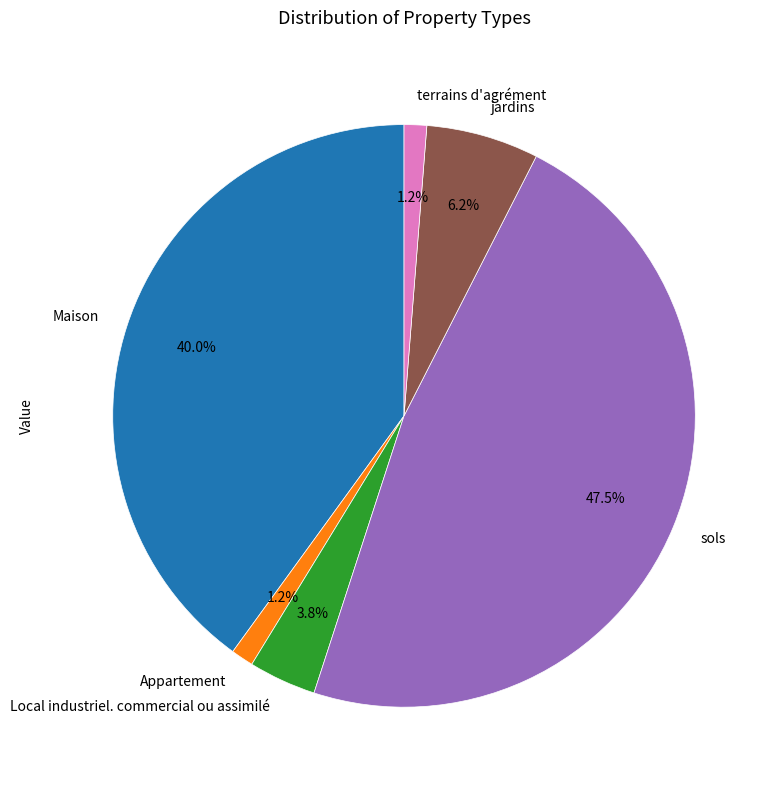

How many slices are in this pie chart?

6